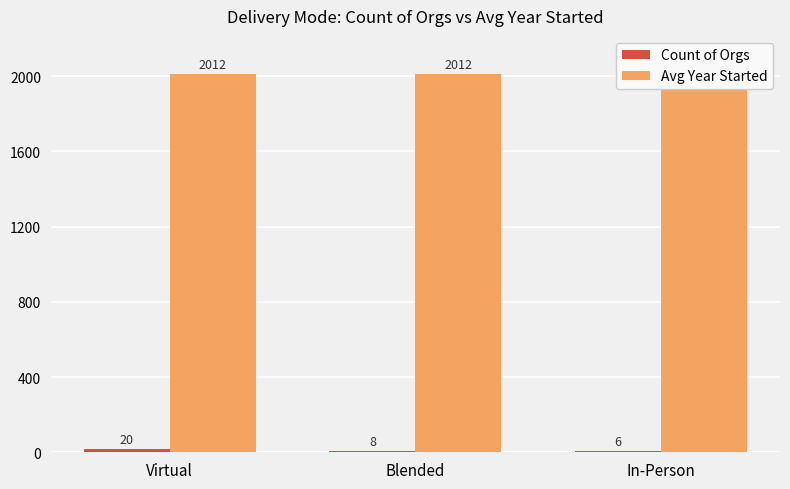

How many Count of Orgs values are between 6 and 20?

3